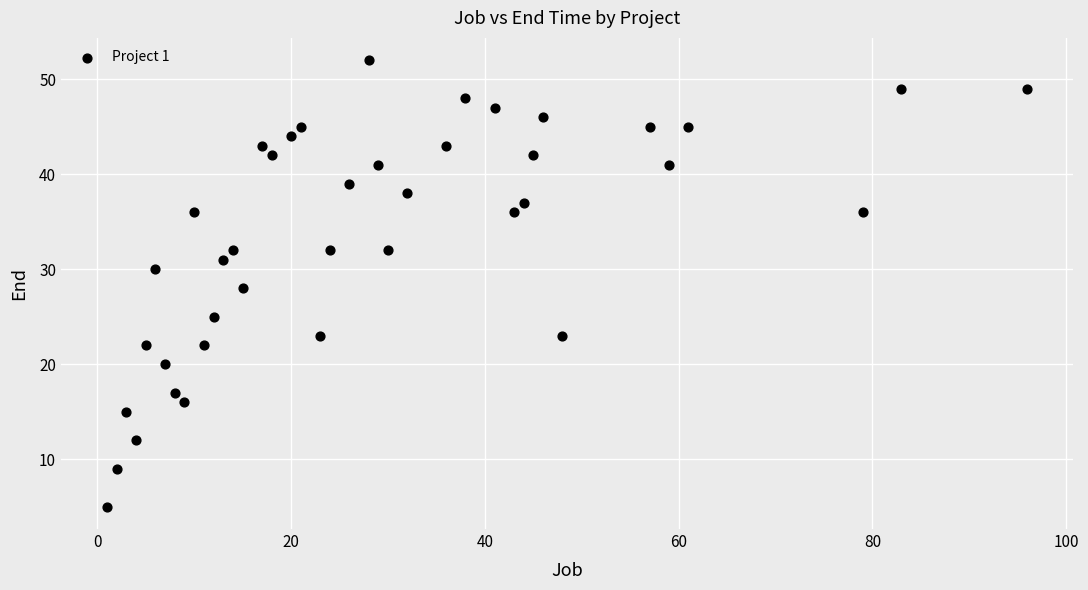

What is the range of X values (max minus min)?

95